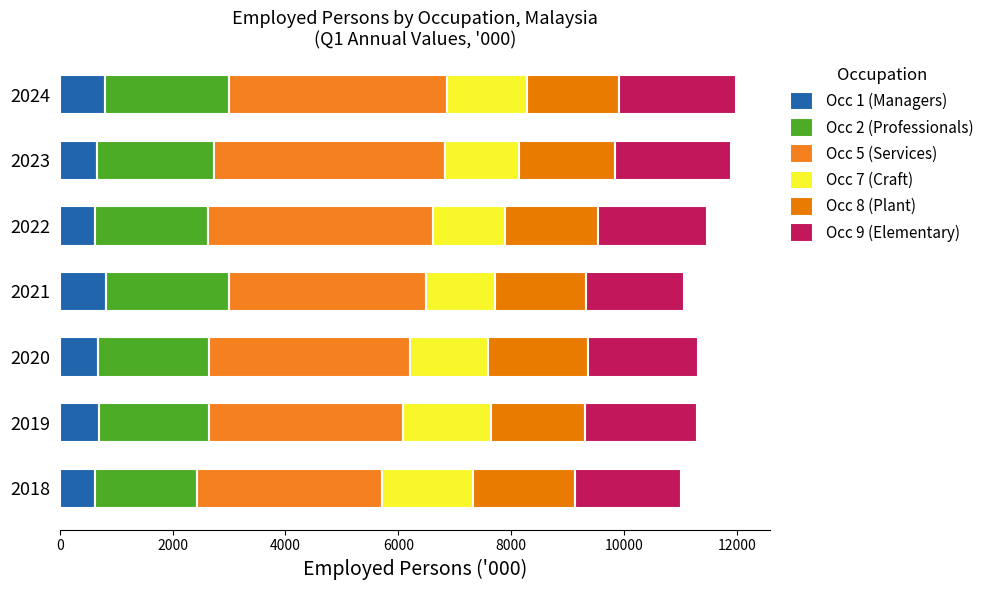

How many distinct data groups are displayed?

6